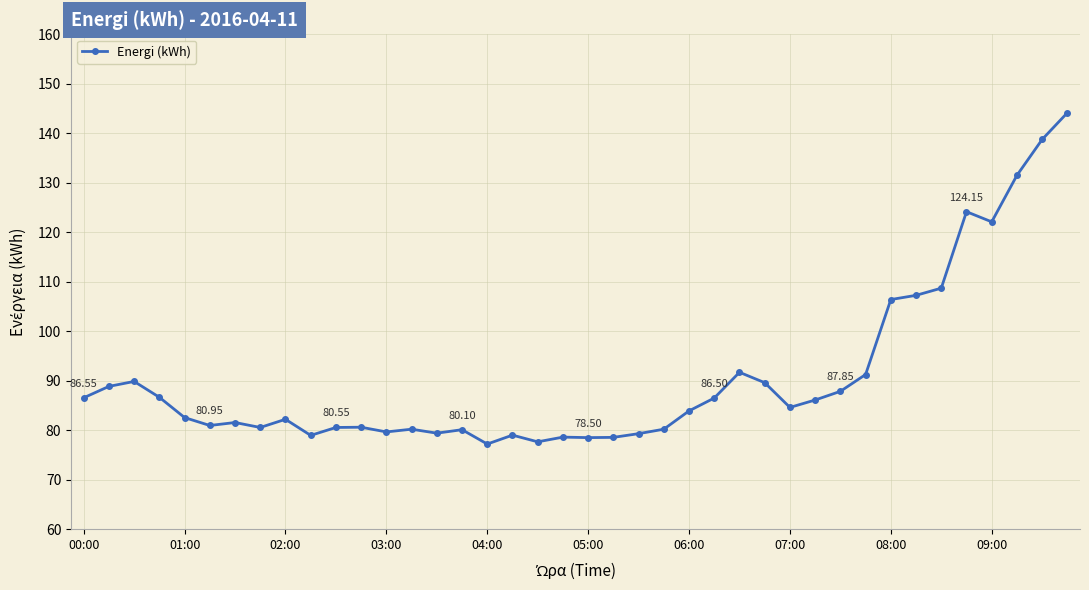

True or false: the data has more than 2 interior local peaks.

True